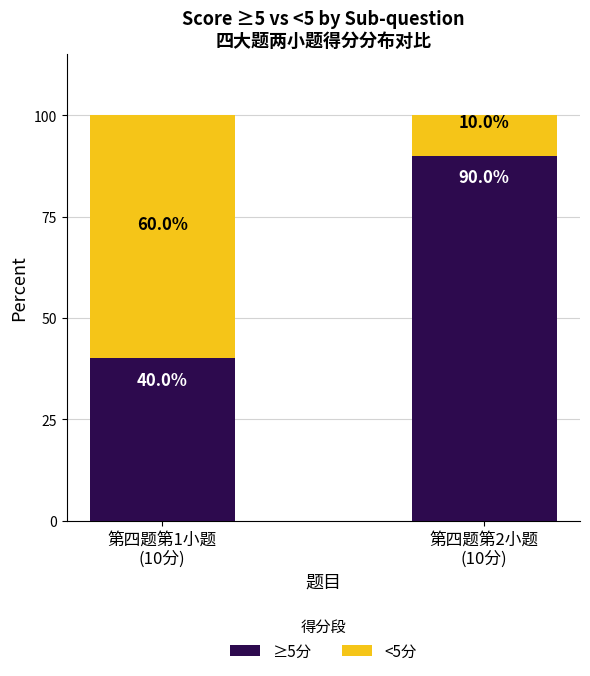

What is the difference between the maximum and minimum values in the ≥5分 series?

50